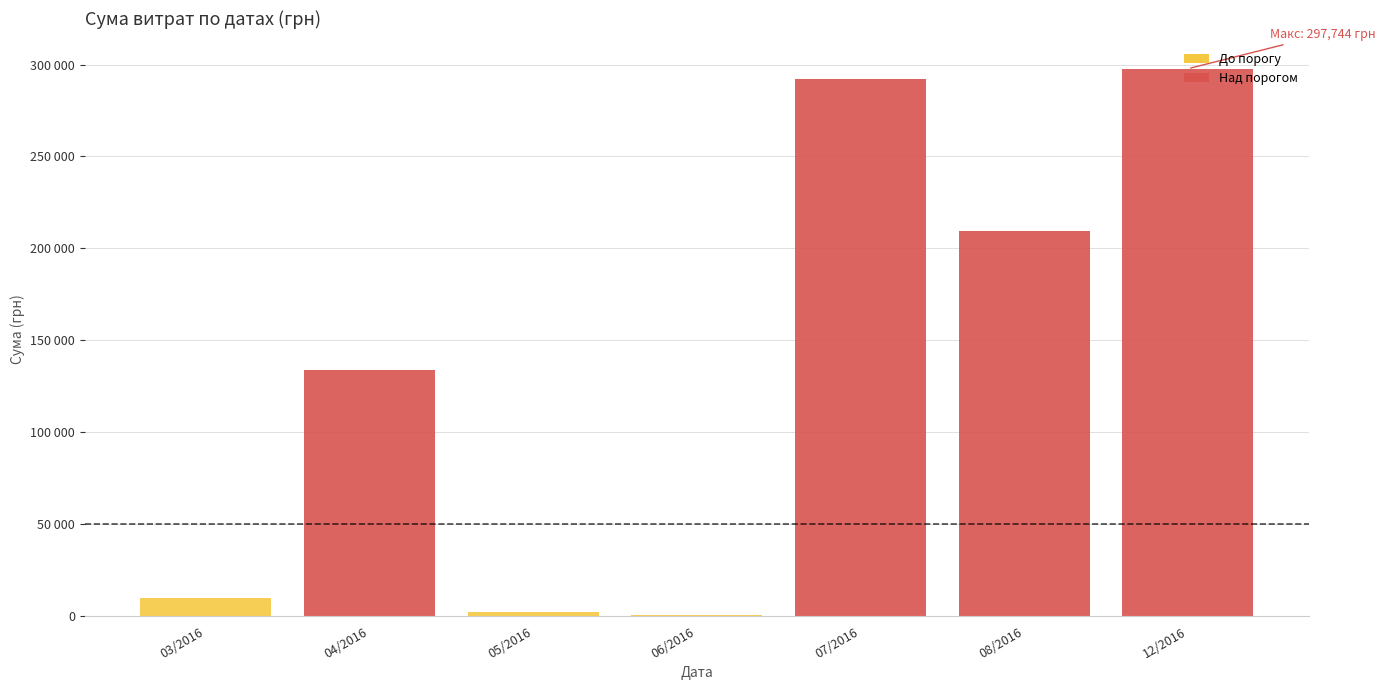

How many series are shown in this chart?

1